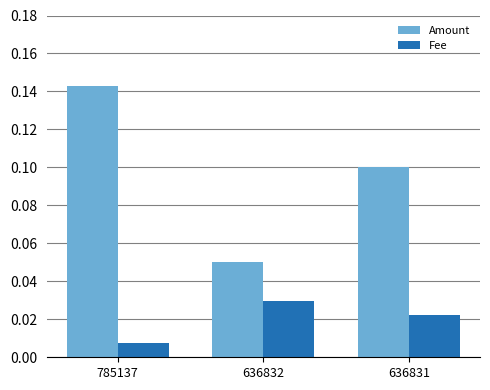

Count the Amount values in the range 0 to 1.

3